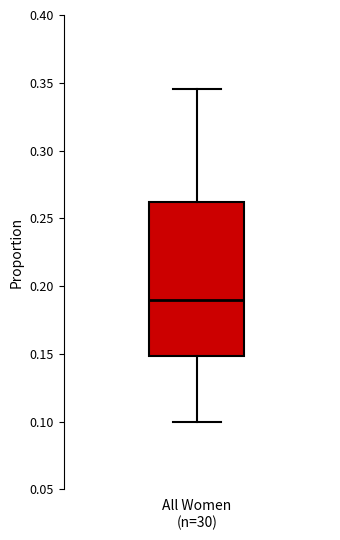

Where does the upper whisker of the box for All Women (n=30) end on the y-axis? The values are not printed on the chart, so give them approximately, as read against the axis.

0.345